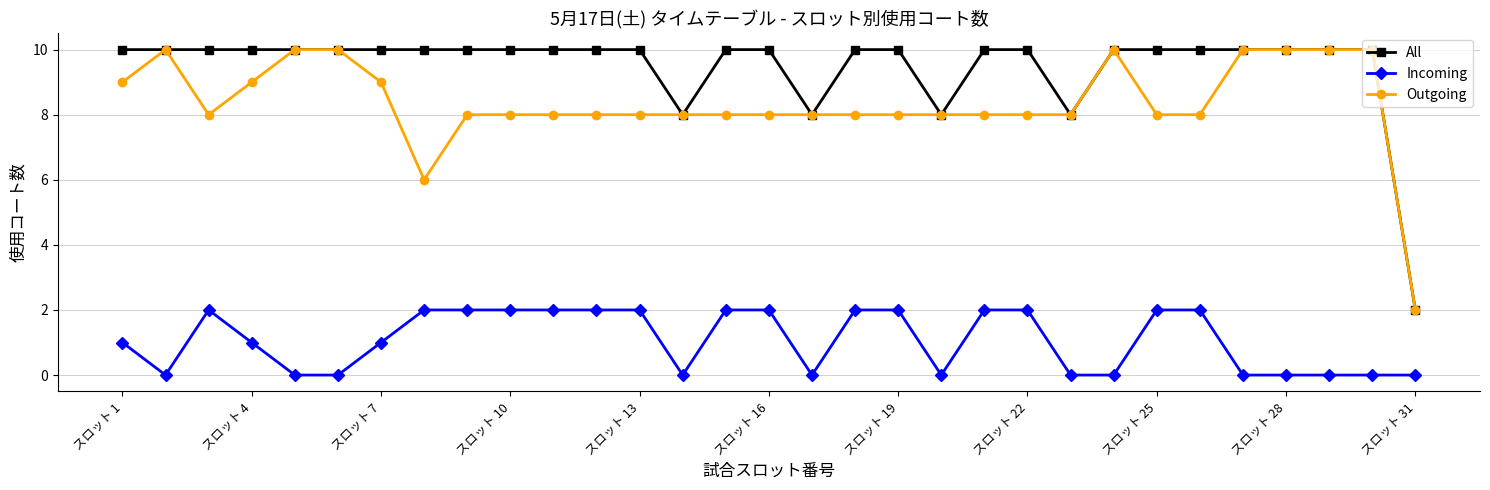

Which series has the largest total across all categories?

All